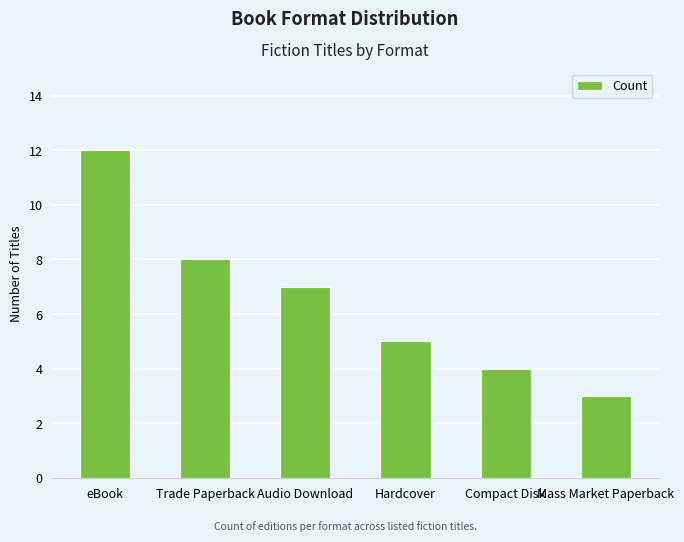

Reading left to right, transcribe all the data shown in this chart.

eBook=12	Trade Paperback=8	Audio Download=7	Hardcover=5	Compact Disk=4	Mass Market Paperback=3